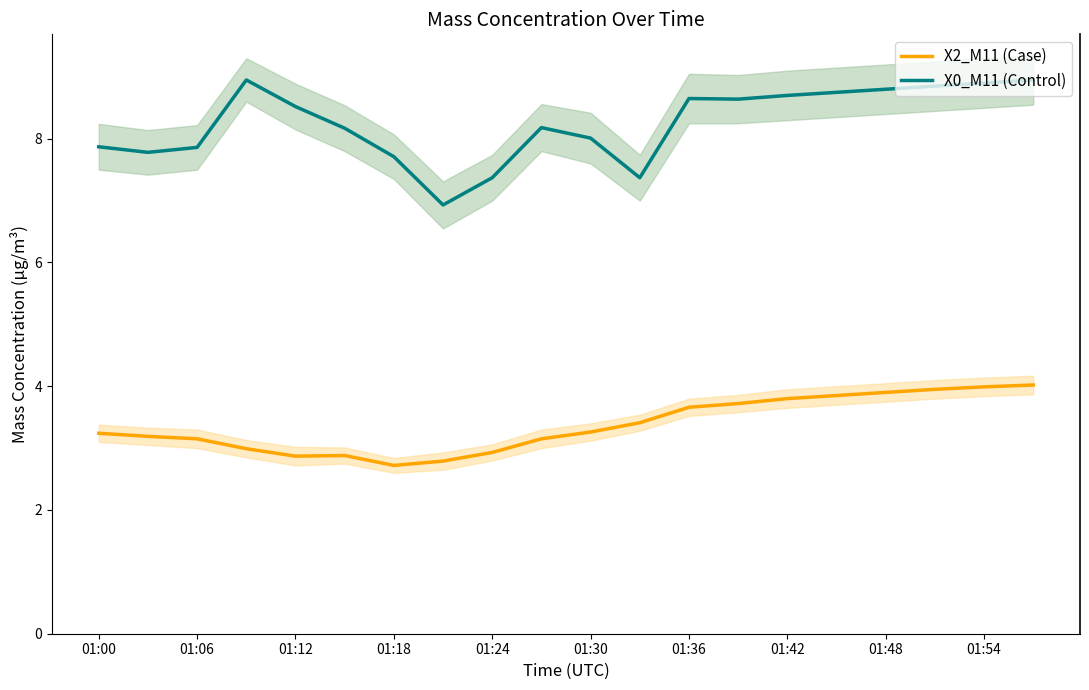

Read the X0_M11 (Control) value at 01:42.

8.7